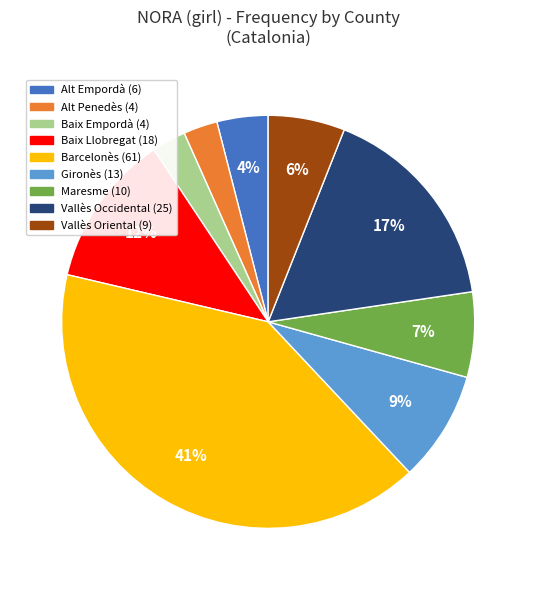

Is it true that Gironès is 21% of the pie?

False